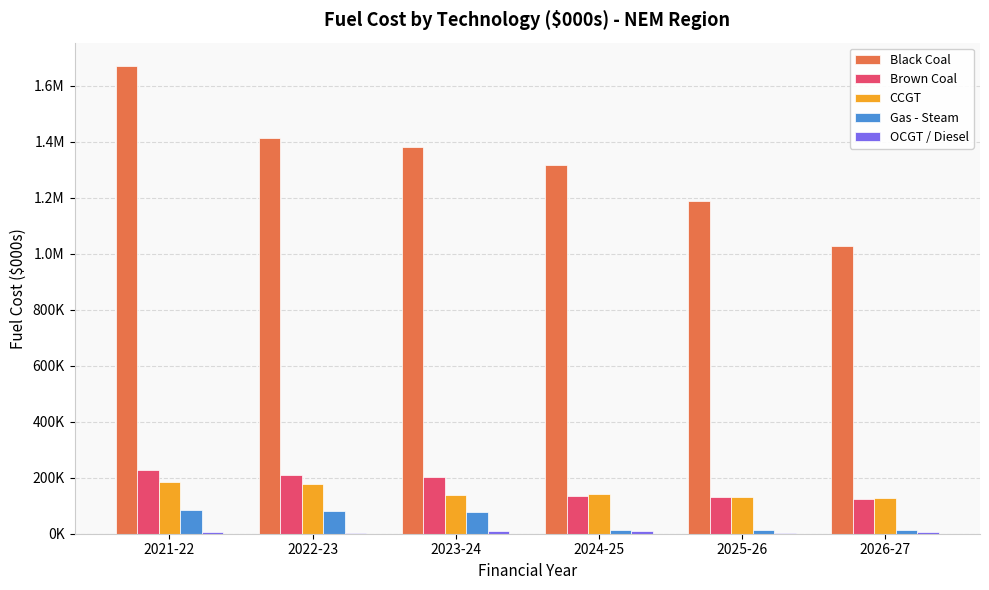

Are the bars horizontal?

No